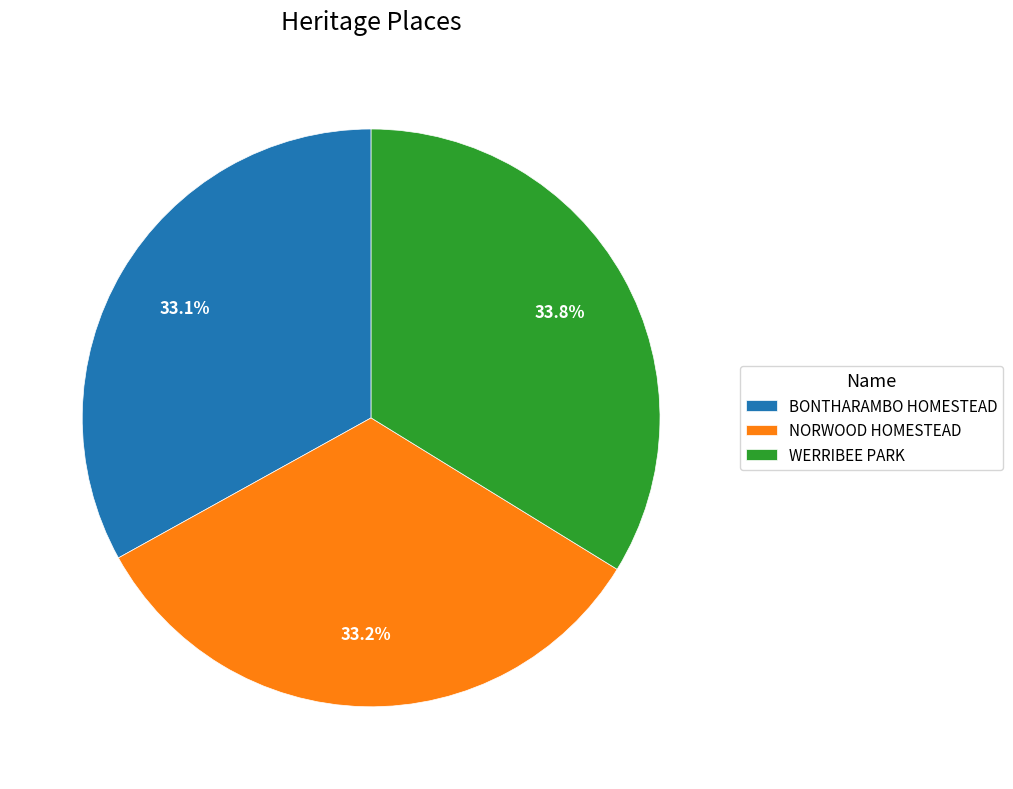

Count the number of slices in the pie.

3